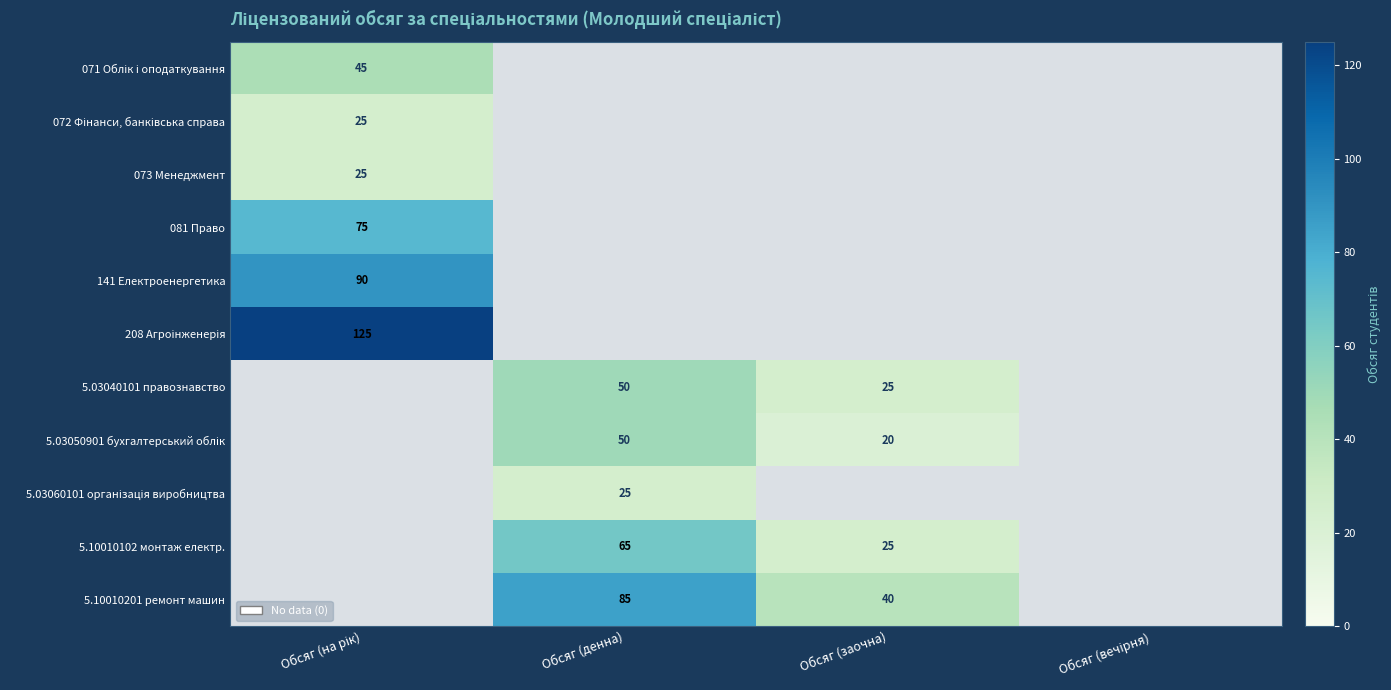

How many data points in 141 Електроенергетика are above 0?

1